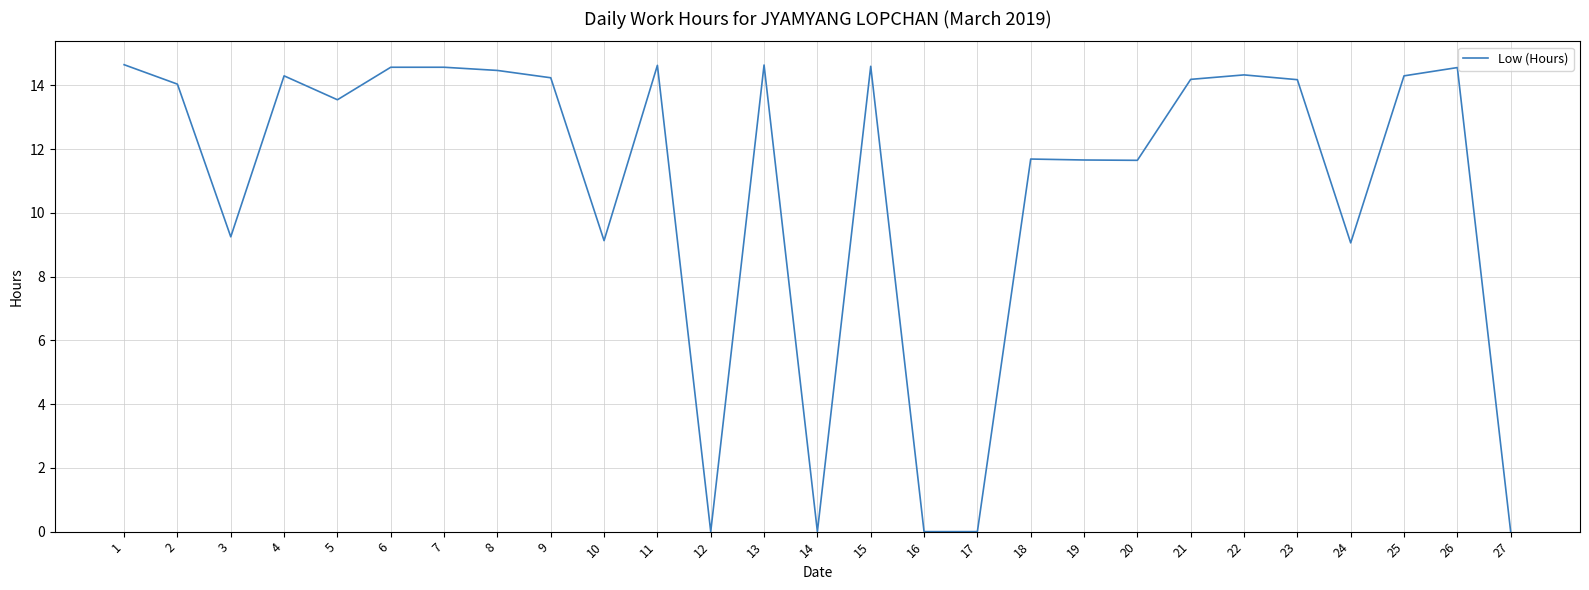

Approximately how many times larger is the value at 8 compared to 10?

1.6